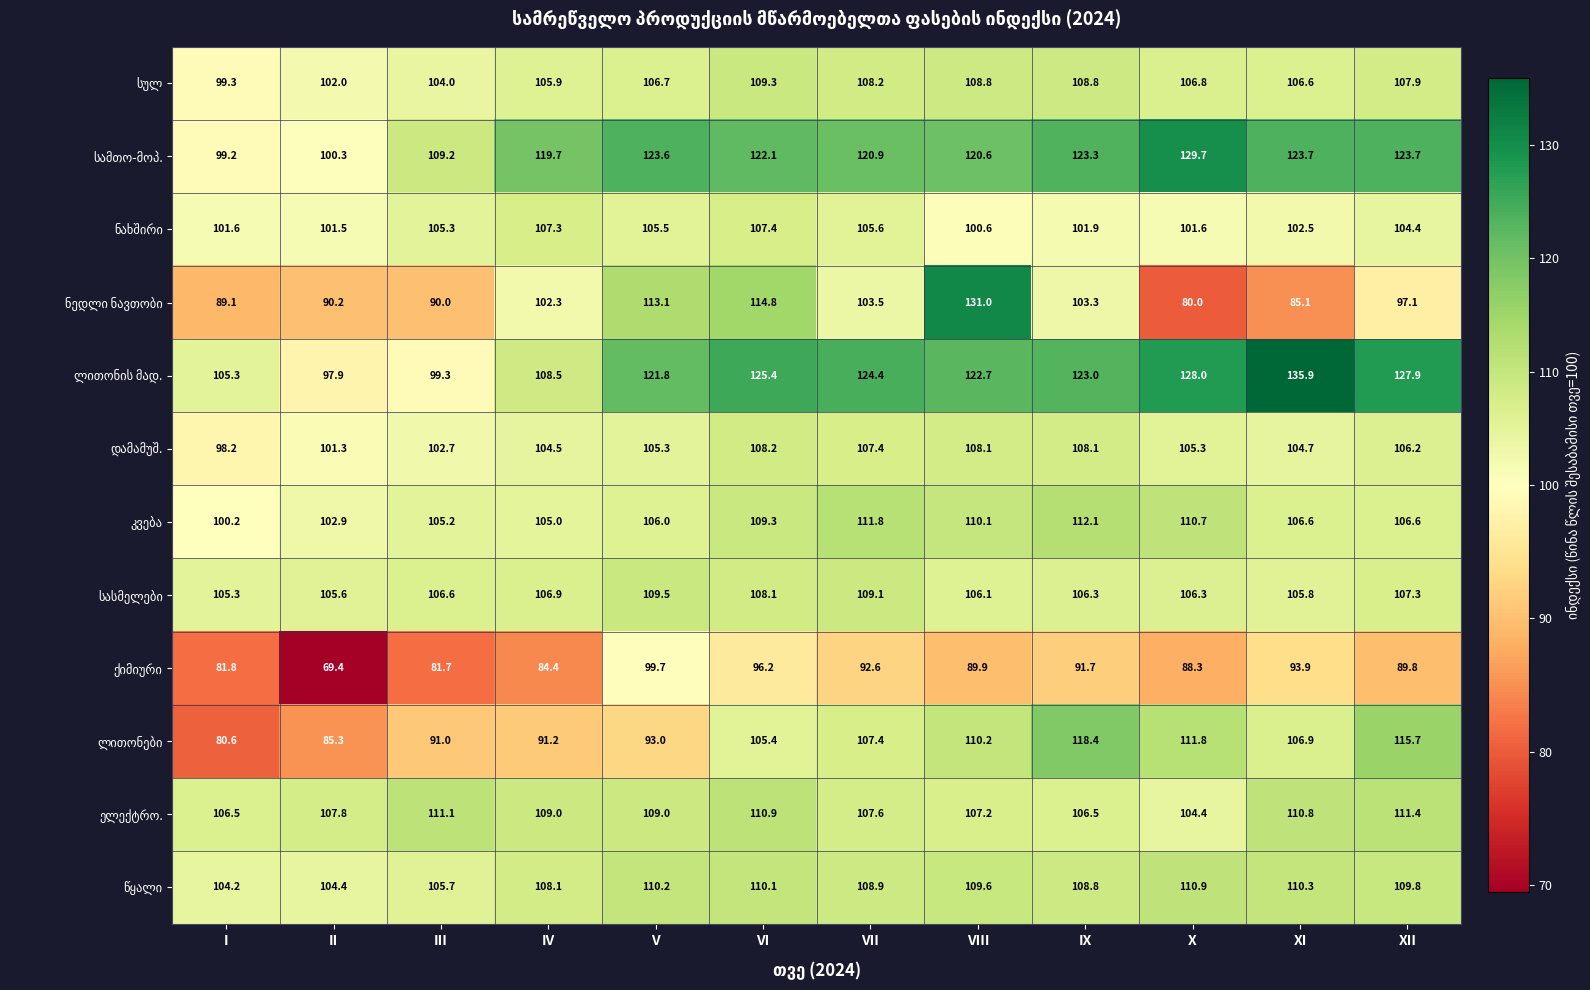

At which category is the sum across all series the highest?

VI